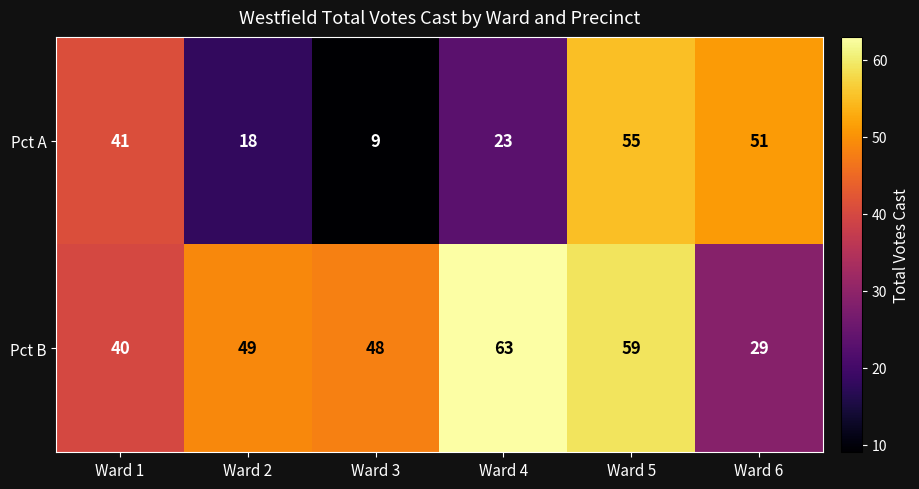

Reading right to left, list all the values displayed in this chart.

Pct A: Ward 6=51	Ward 5=55	Ward 4=23	Ward 3=9	Ward 2=18	Ward 1=41
Pct B: Ward 6=29	Ward 5=59	Ward 4=63	Ward 3=48	Ward 2=49	Ward 1=40